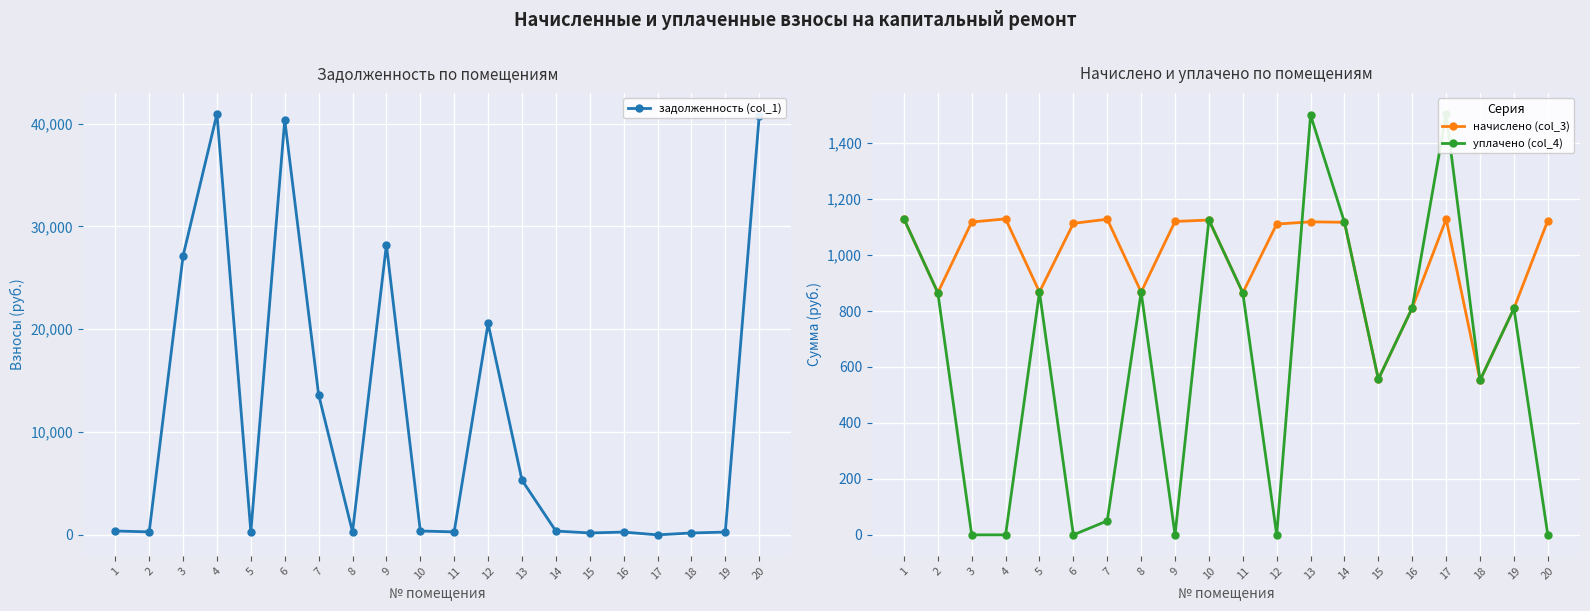

List the series in order of their peak value, highest first.

задолженность (col_1), уплачено (col_4), начислено (col_3)